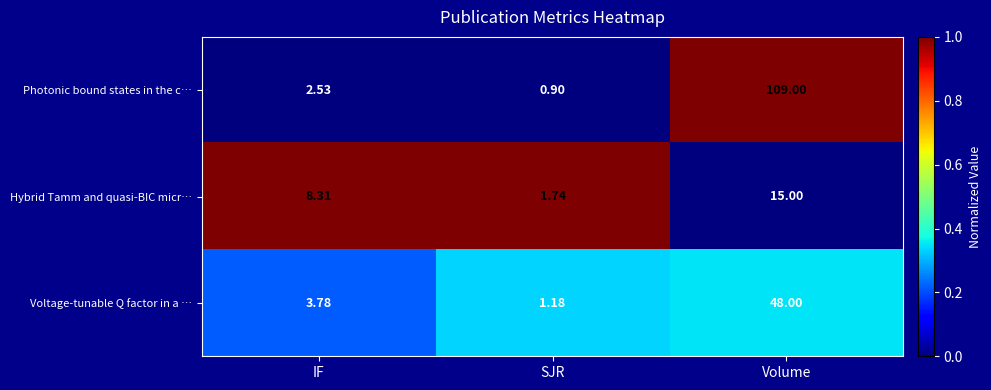

Which label corresponds to the largest value in the chart?

Volume